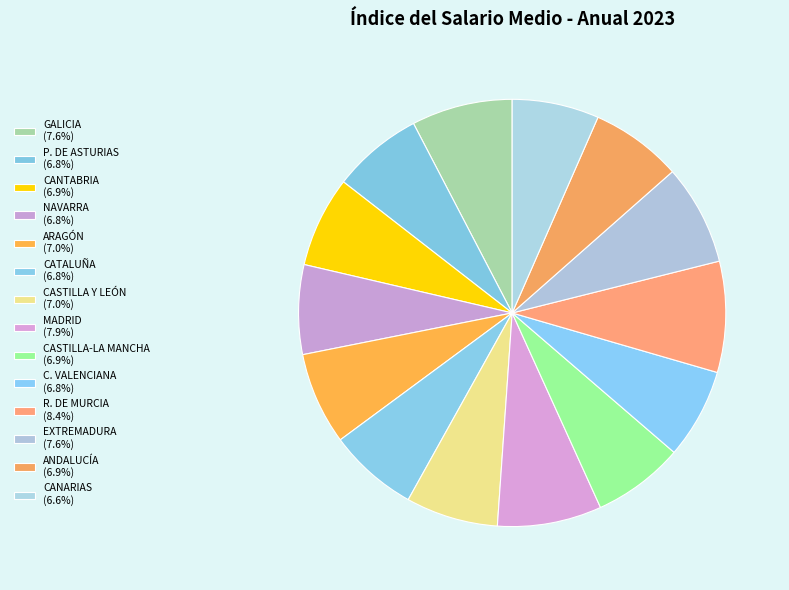

How many slices are in this pie chart?

14